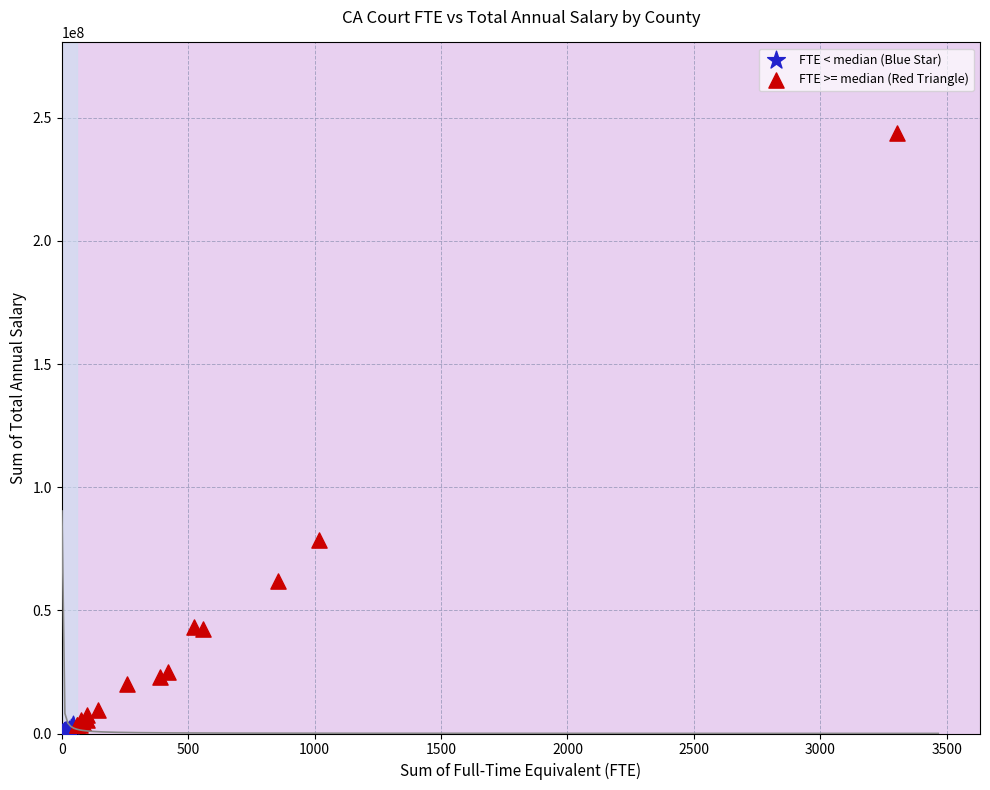

What are all the series names shown in the legend?

FTE < median (Blue Star), FTE >= median (Red Triangle)